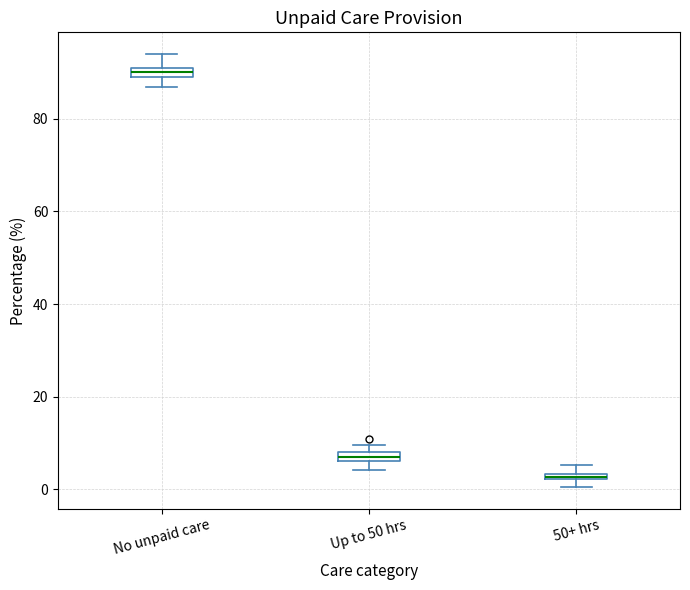

Where is the lower edge of the box for Up to 50 hrs on the y-axis? The values are not printed on the chart, so give them approximately, as read against the axis.

6